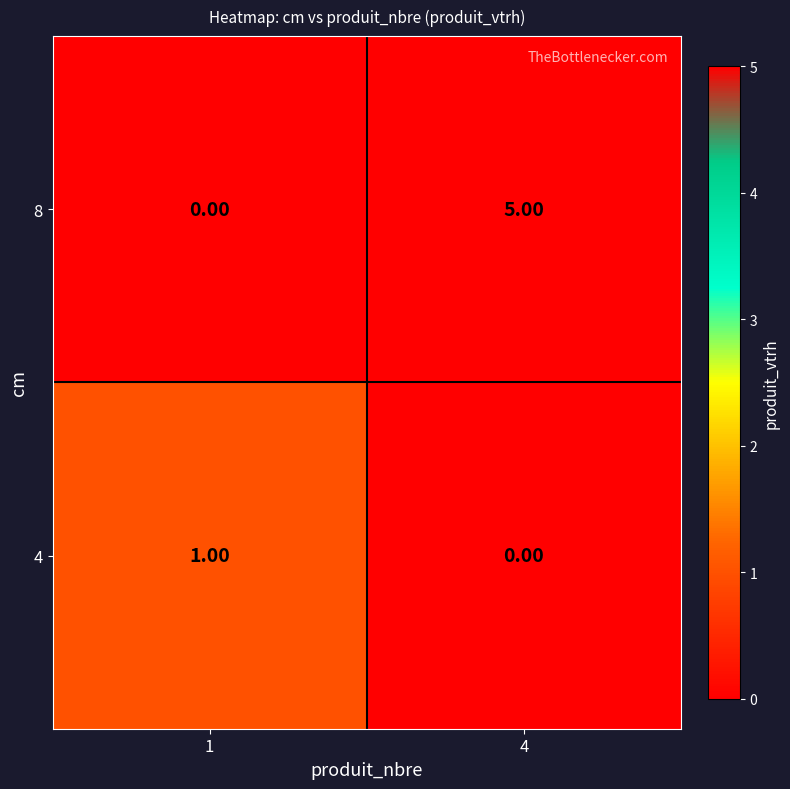

Which series has the largest range (max minus min)?

8